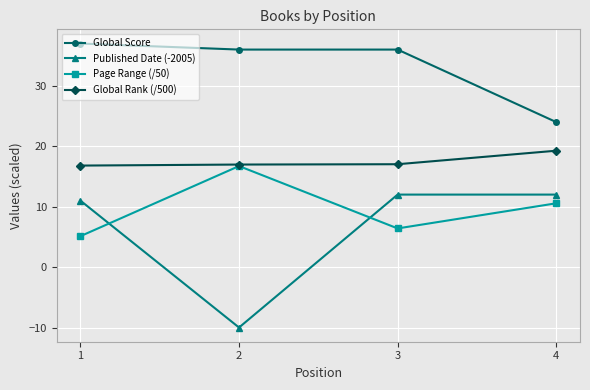

What is the average value of the Global Rank (/500) series?

17.5